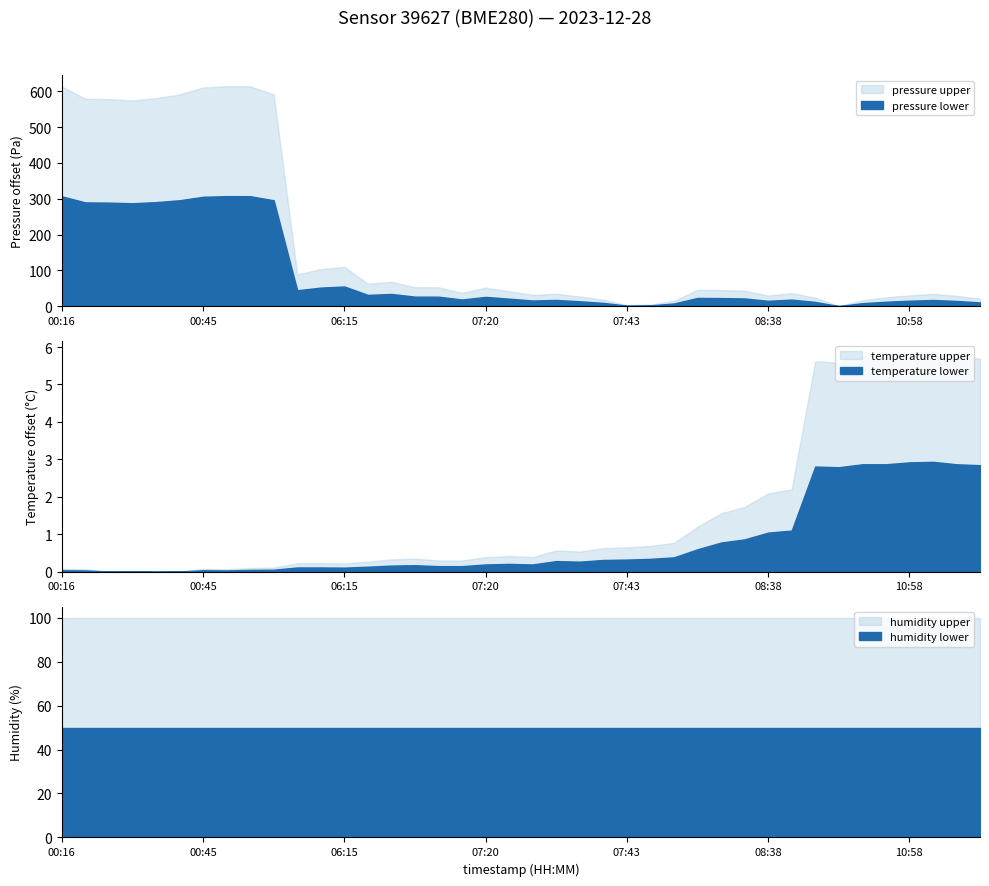

What is the difference between the pressure values at 21 and 4?

546.8